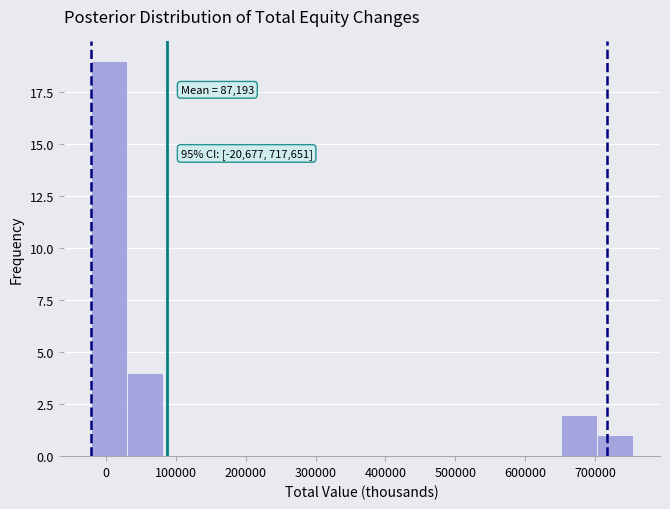

Which range on the x-axis has the tallest bar?

-20000 to 30000